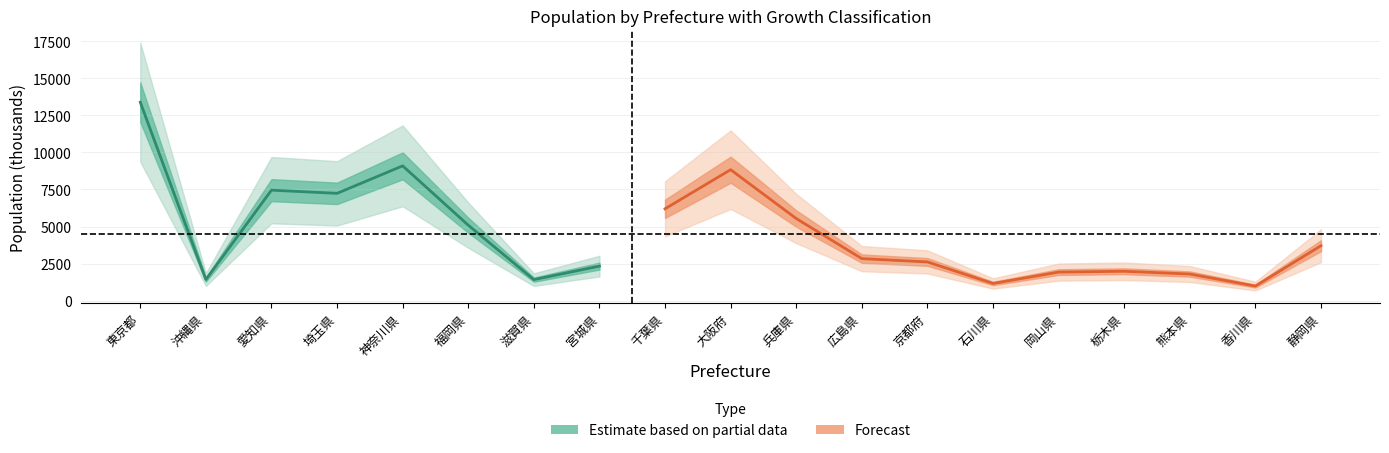

What is the value of the Population (negative growth) point at the 17th from the left?

1794